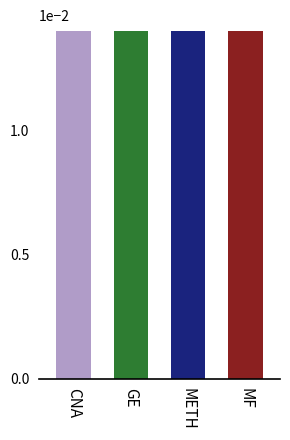

Where is the data nearest to the value 0?

MF